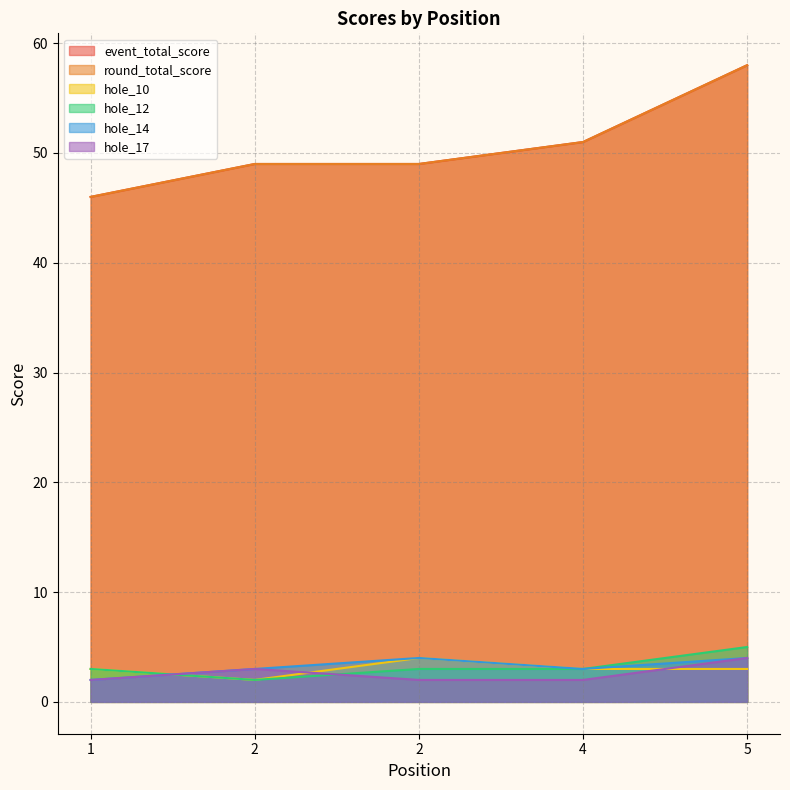

How many interior local valleys does the hole_12 series have?

1